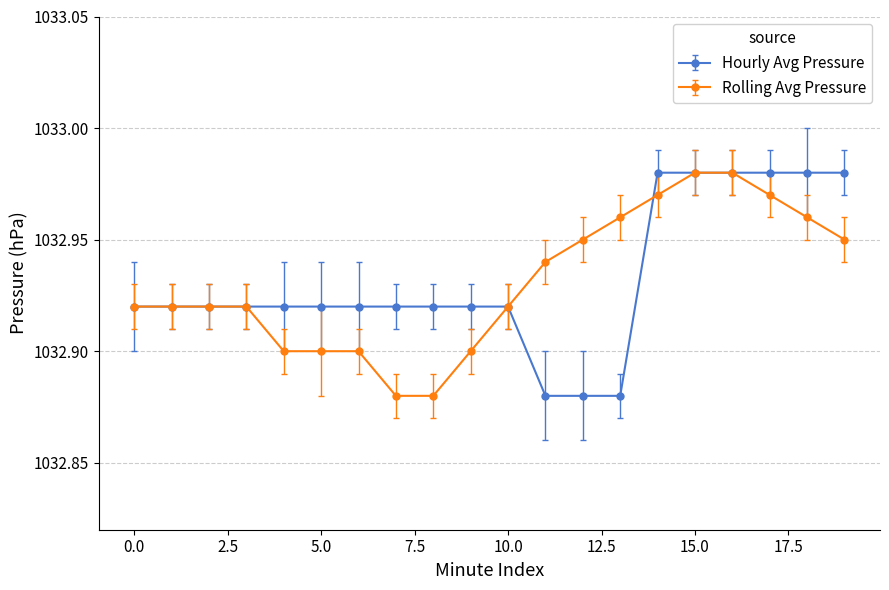

Does the chart display data point markers on the line(s)?

Yes